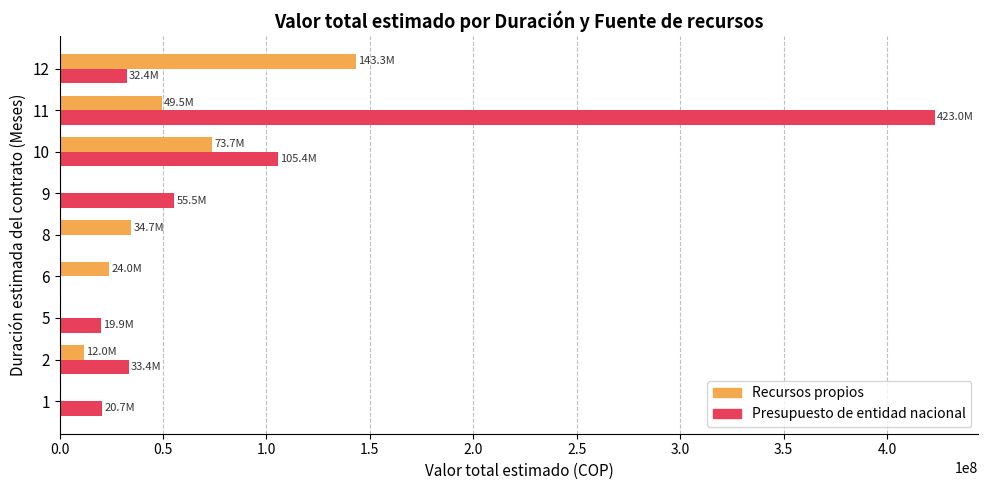

What is the sum of all Recursos propios values?

337167800